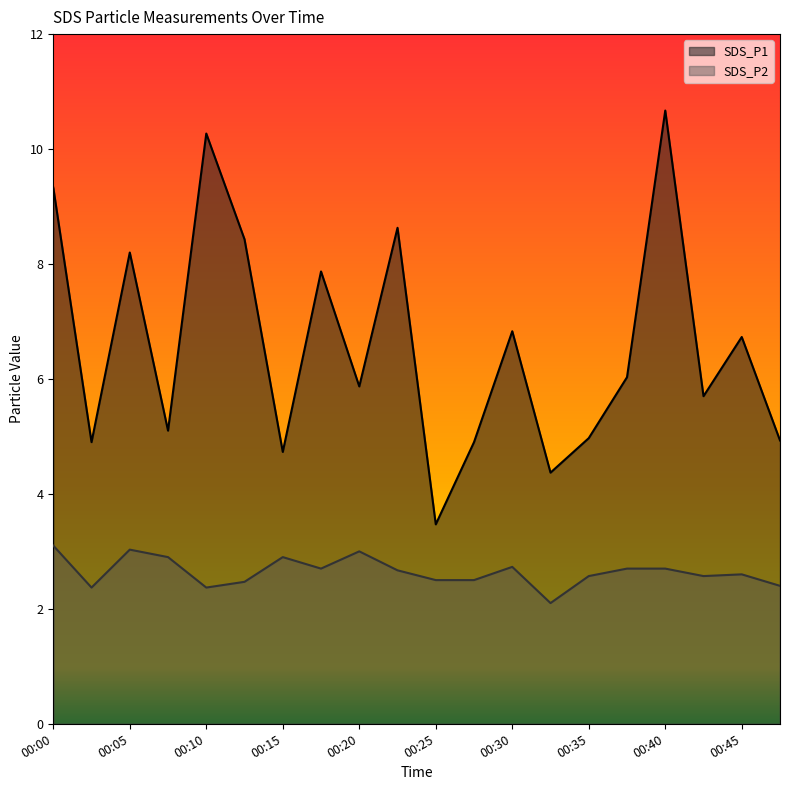

Which category has the highest value in the SDS_P1 series?

00:40